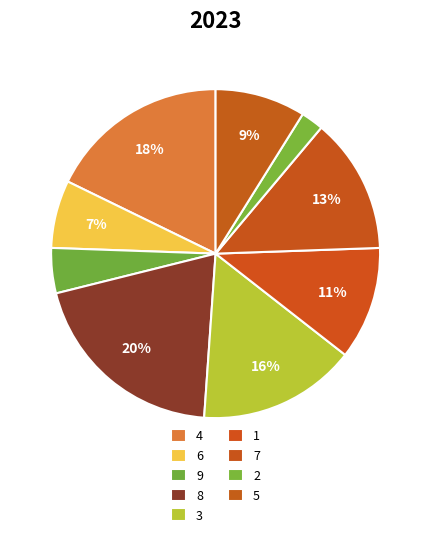

To the nearest percent, what is the difference between the largest and smallest slice percentages?

18%